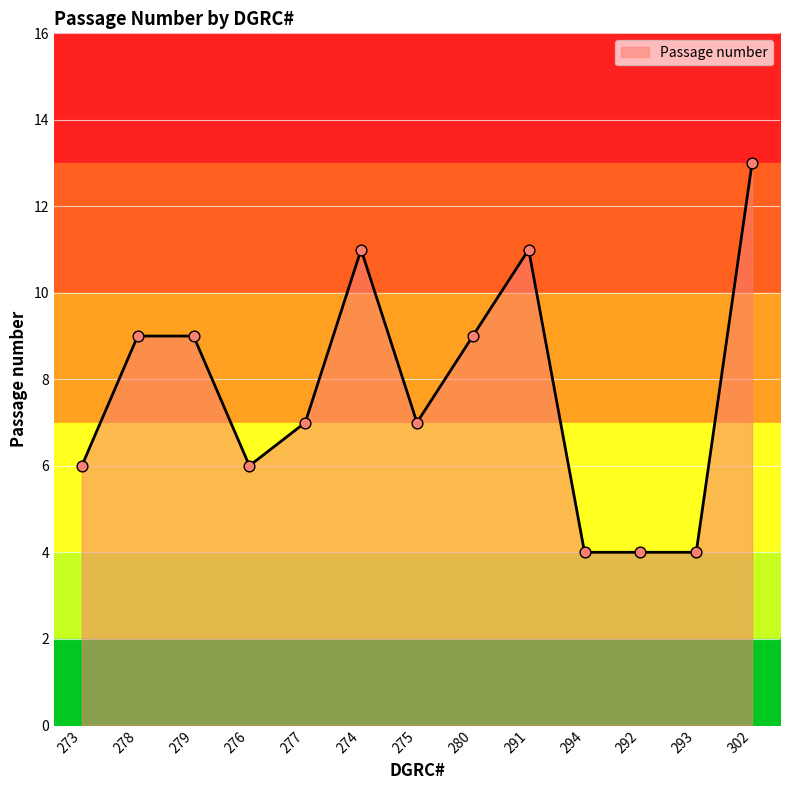

Approximately how many times larger is the value at 278 compared to 302?

0.7